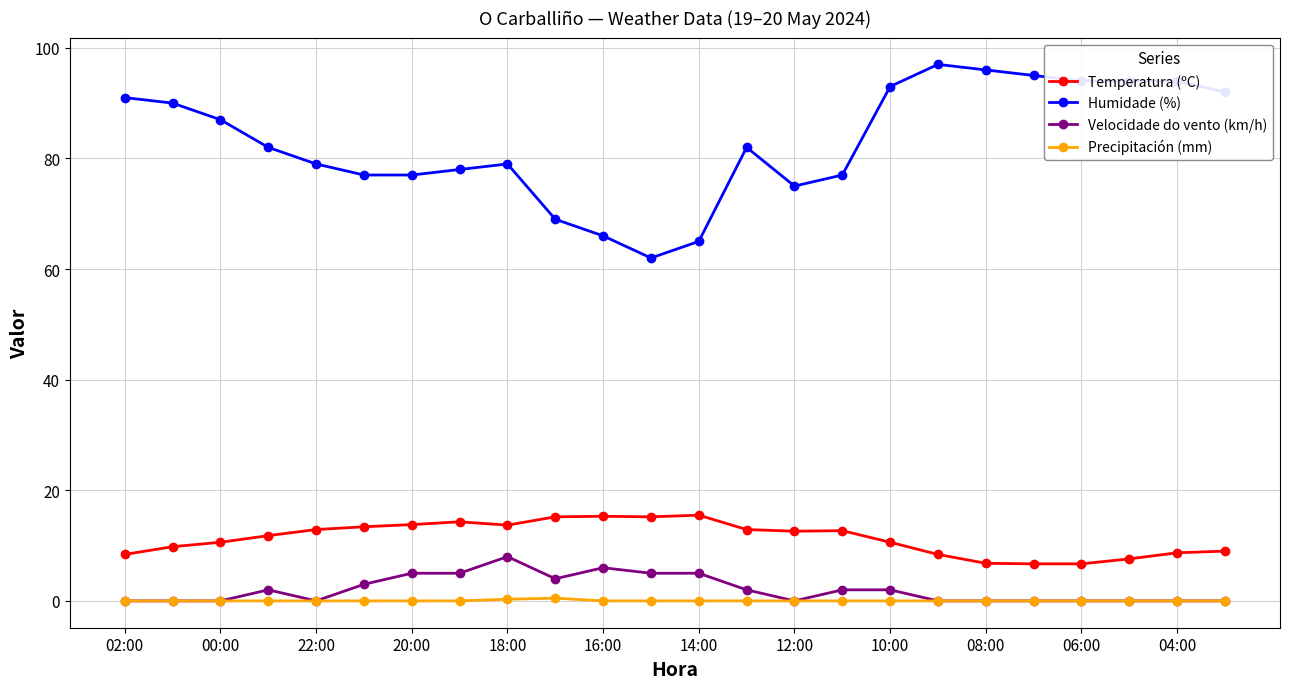

What is the value of the Humidade (%) point at the 5th from the left?

79.0